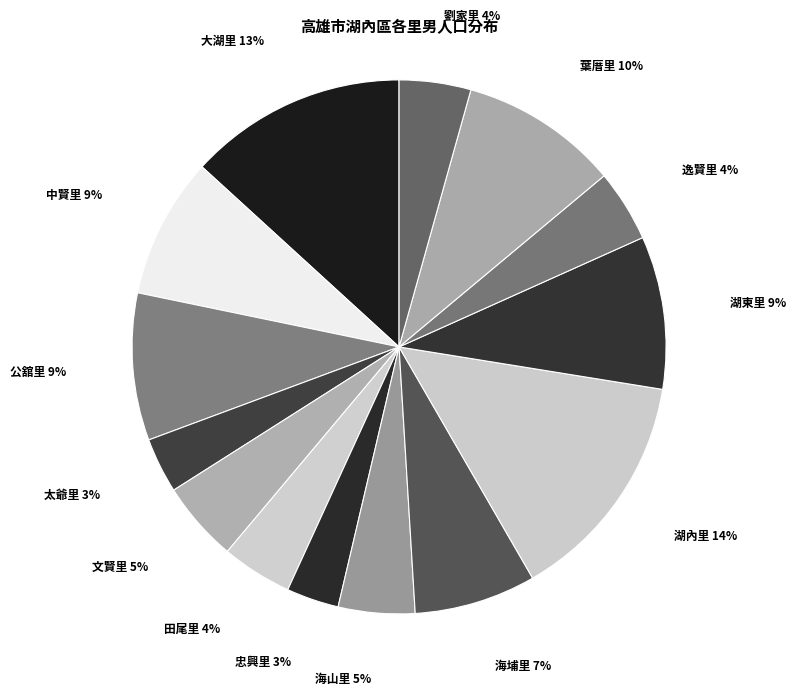

Do 葉厝里 and 劉家里 together represent more than half of the pie?

No